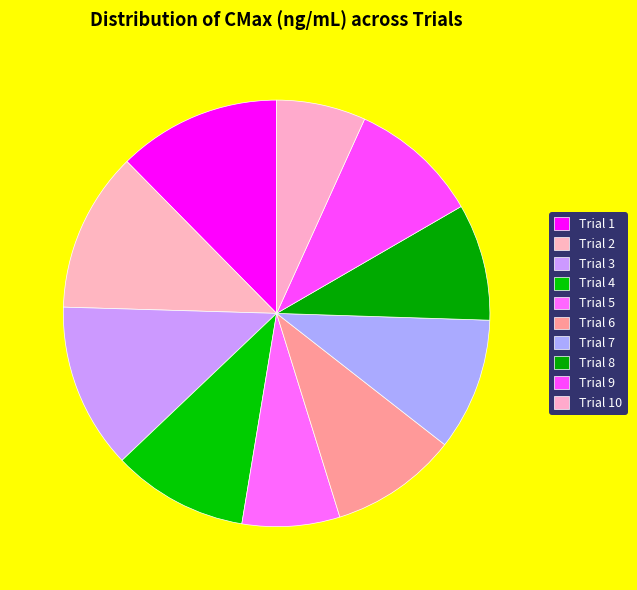

To the nearest percent, what portion does Trial 3 represent?

13%